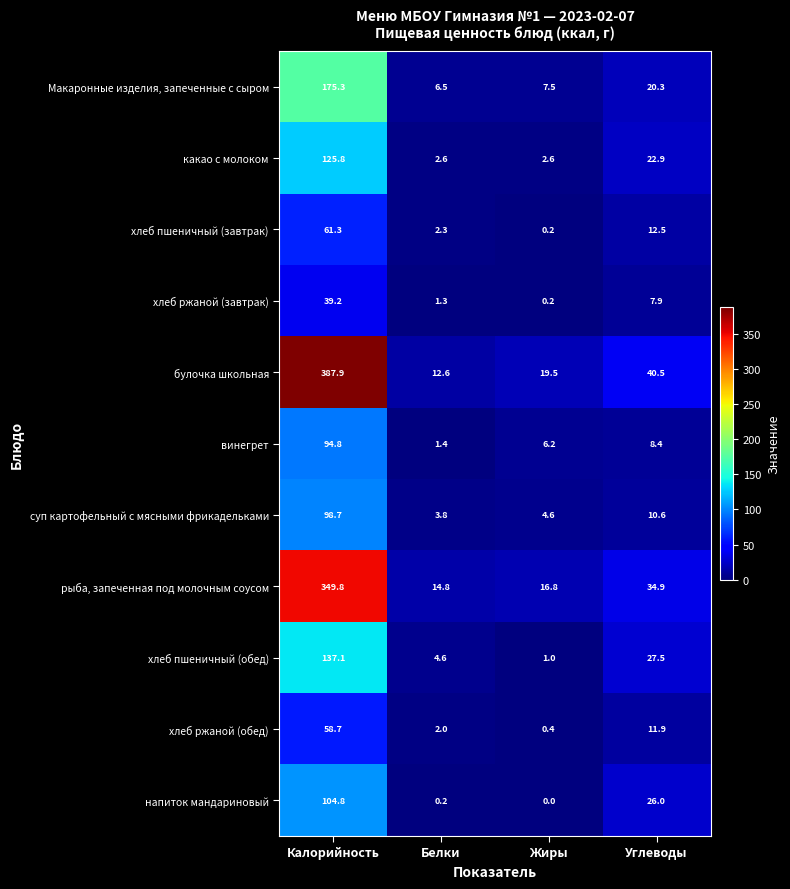

What is the greatest value displayed?

387.9